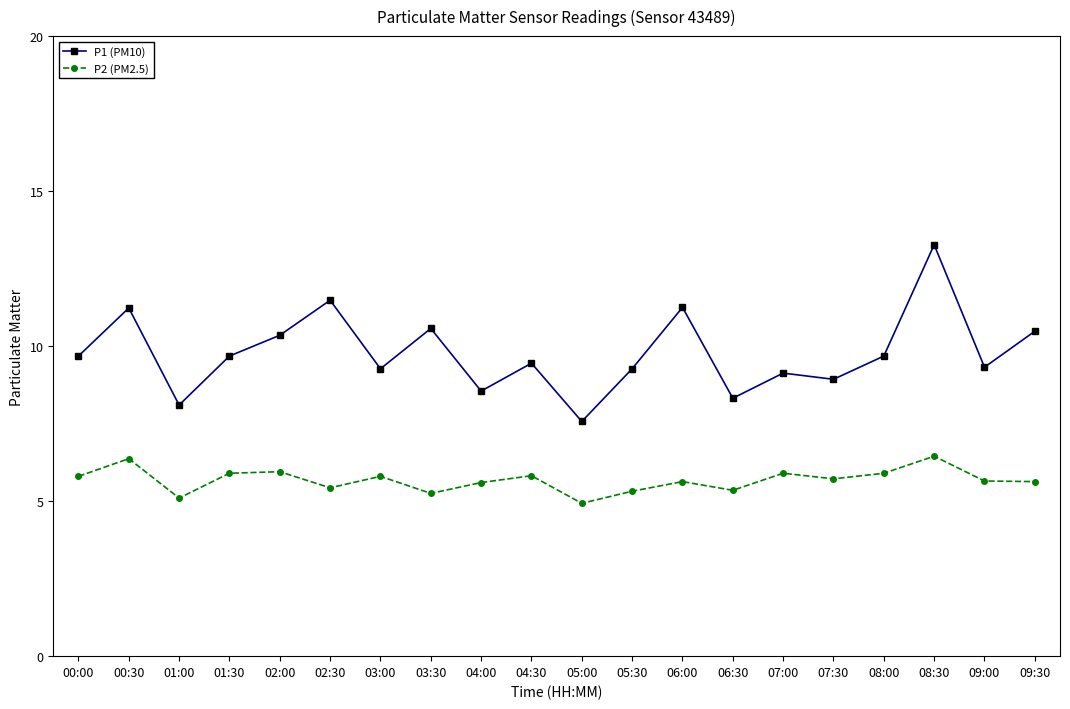

Which series has the largest total across all categories?

P1 (PM10)